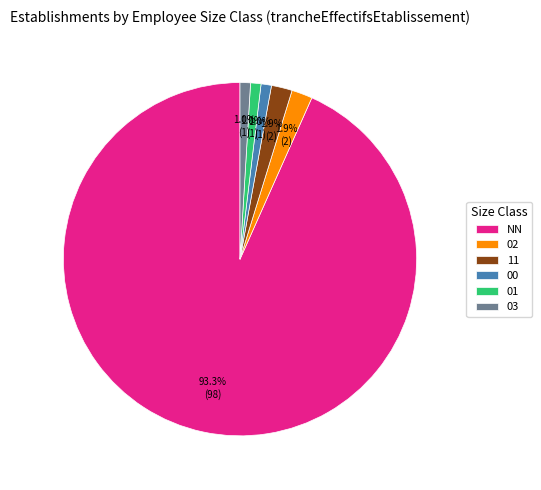

True or false: 11 accounts for 2% of the total.

True